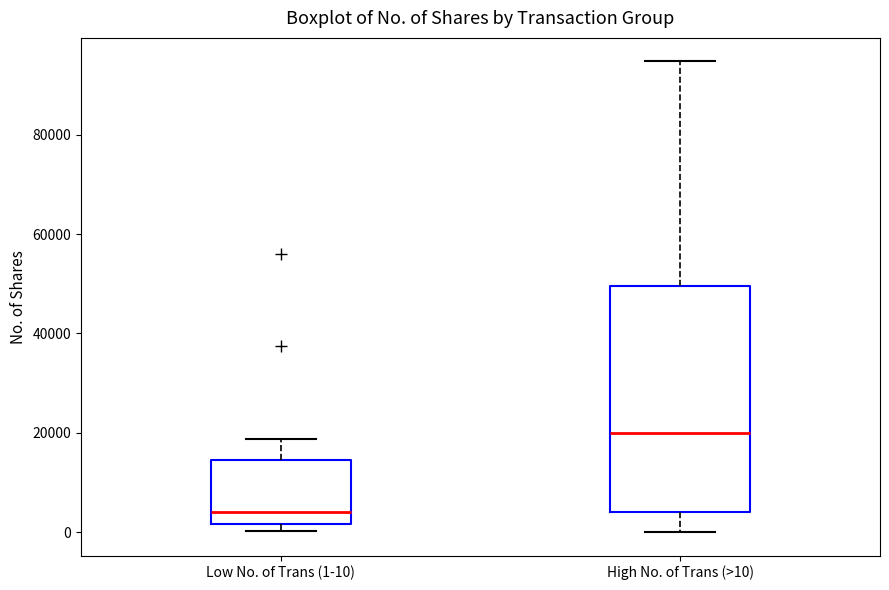

Reading left to right, transcribe this box plot: for each box, give where its median line is, the range the box spans, and where its two whiskers end, as read against the y-axis. The values are not printed on the chart, so give them approximately, as read against the axis.

Low No. of Trans (1-10): median 4000, box 2000 to 14000, whiskers 0 to 18000
High No. of Trans (>10): median 20000, box 4000 to 50000, whiskers 0 to 94000